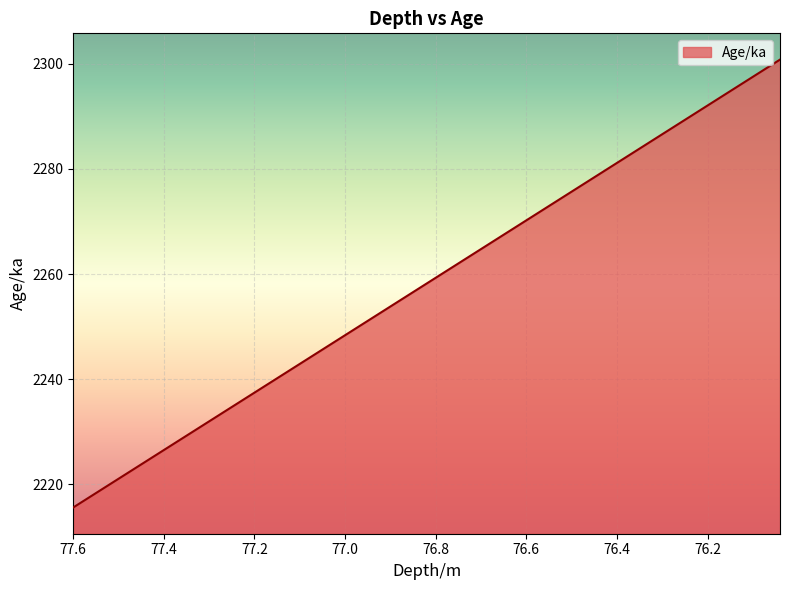

What is the sum of all values?

90328.1